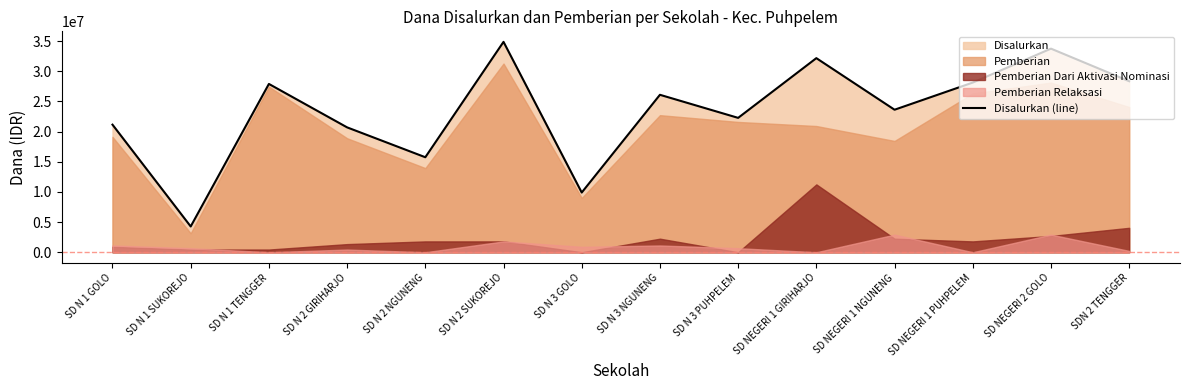

At which label is Disalurkan (line) closest to 19575000?

SD N 2 GIRIHARJO